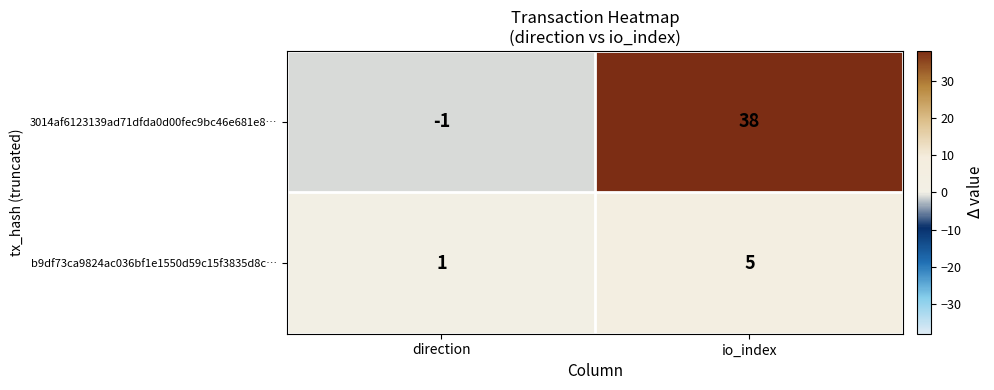

At which label is b9df73ca9824ac036bf1e1550d59c15f3835d8c… closest to 3?

direction